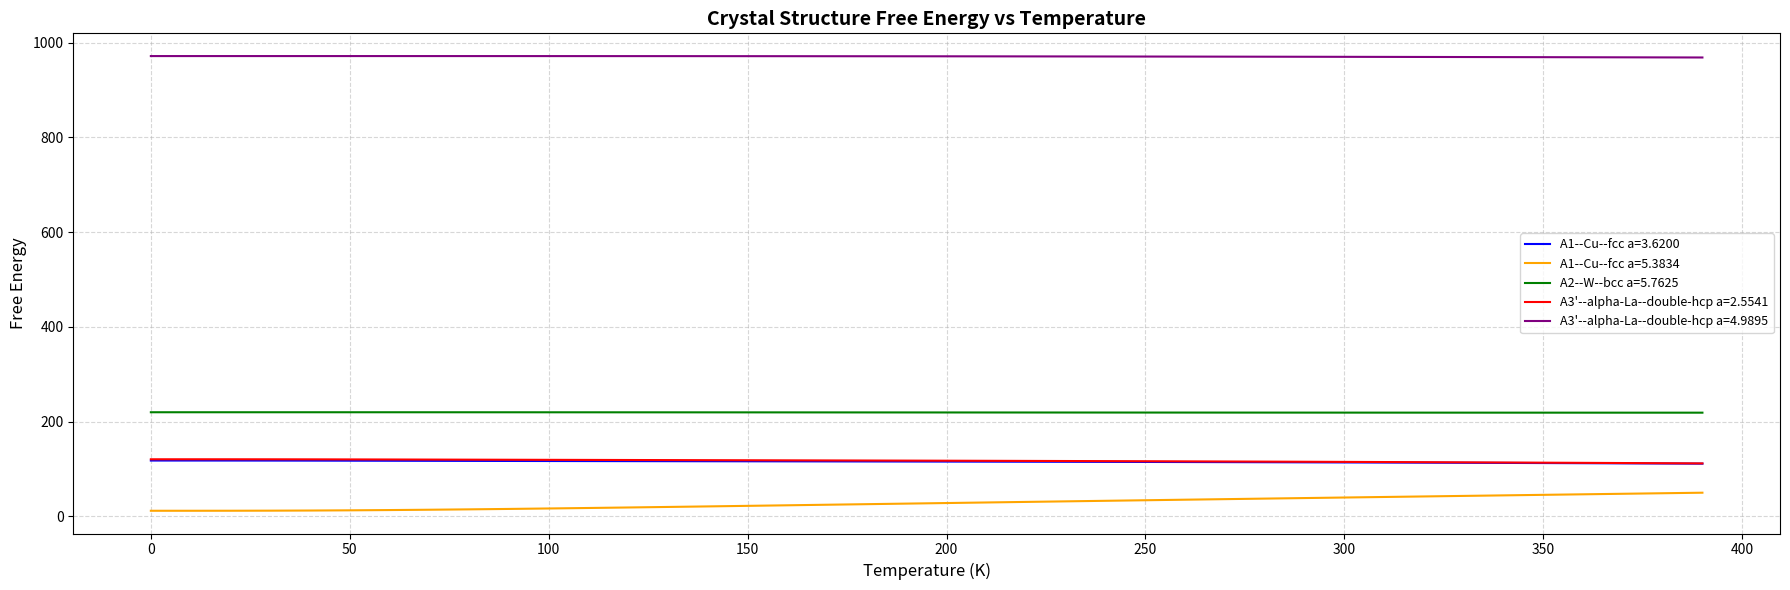

Which series has the largest total across all categories?

A3'--alpha-La--double-hcp a=4.9895